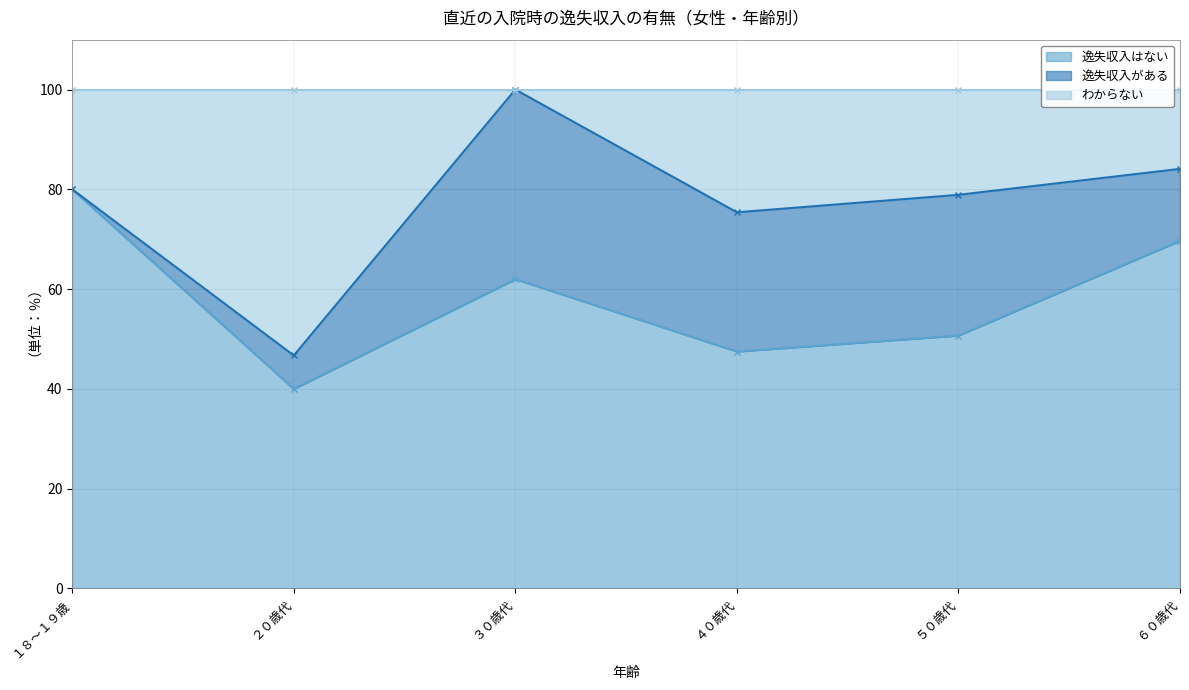

True or false: 逸失収入はない and わからない cross at least once.

False